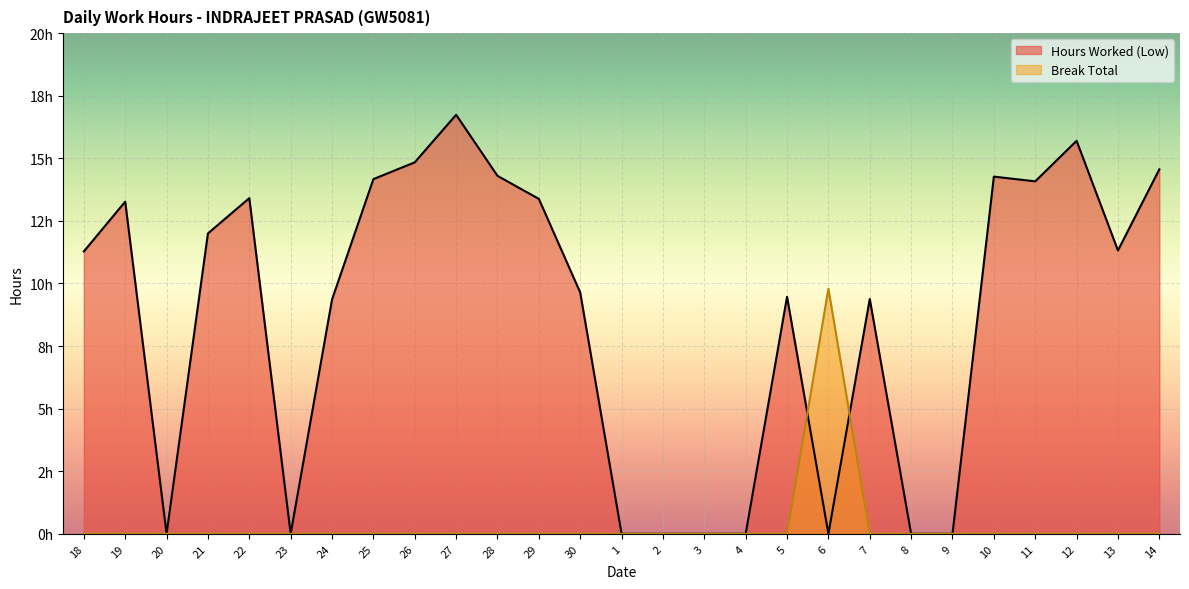

List the series in order of their overall mean, lowest first.

Break Total, Hours Worked (Low)